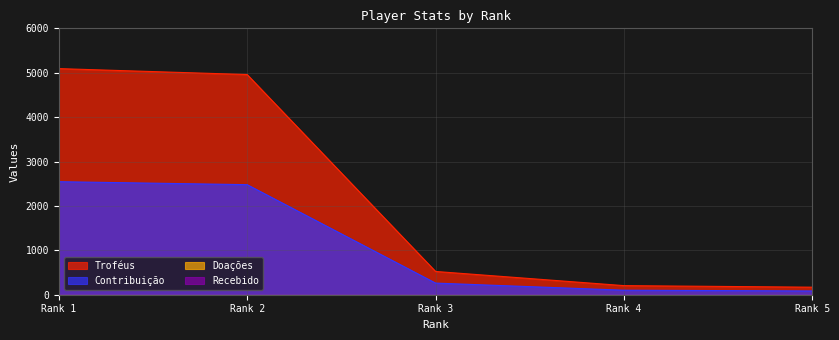

What is the total value across all series at Rank 5?

255